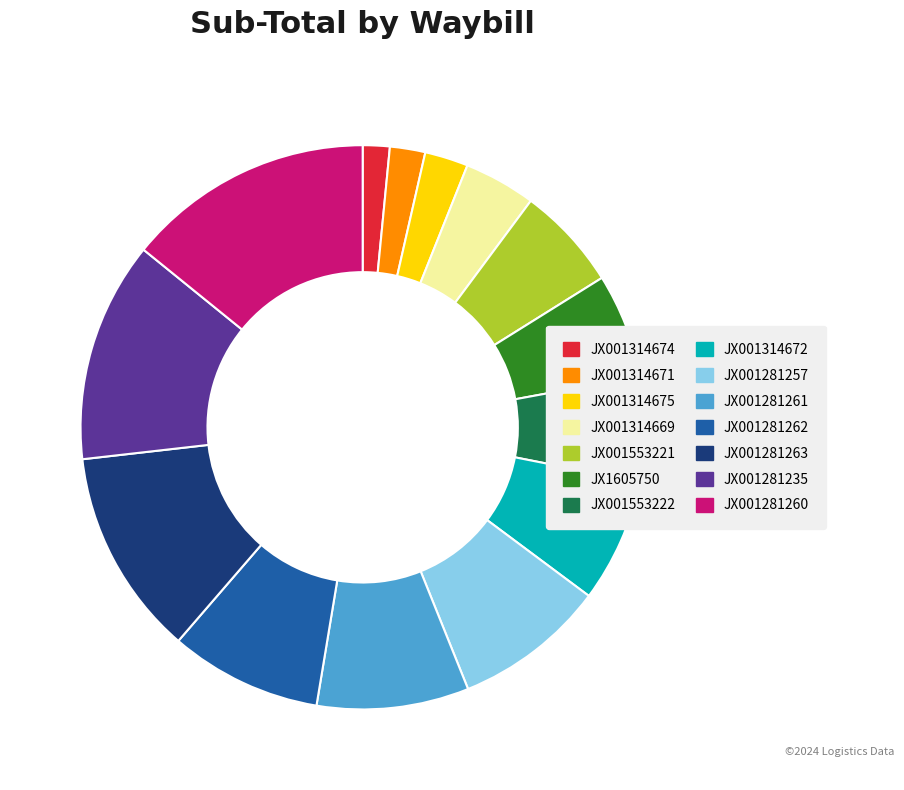

Which category has the biggest portion of the pie?

JX001281260